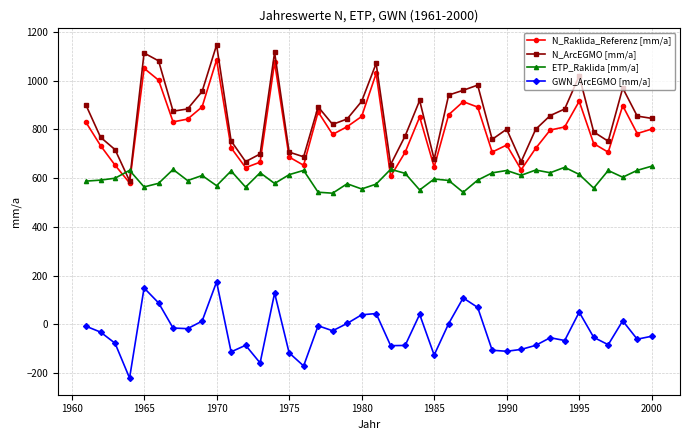

Which series has the largest range (max minus min)?

N_ArcEGMO [mm/a]